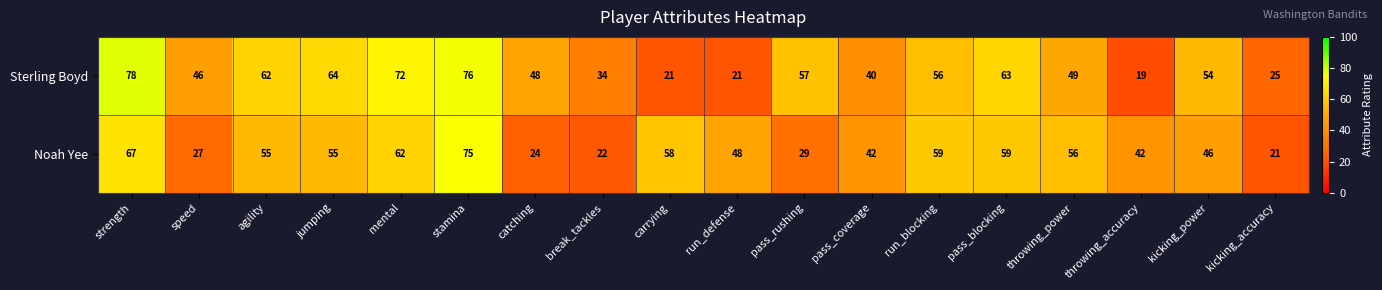

Which series has the widest spread of values?

Sterling Boyd